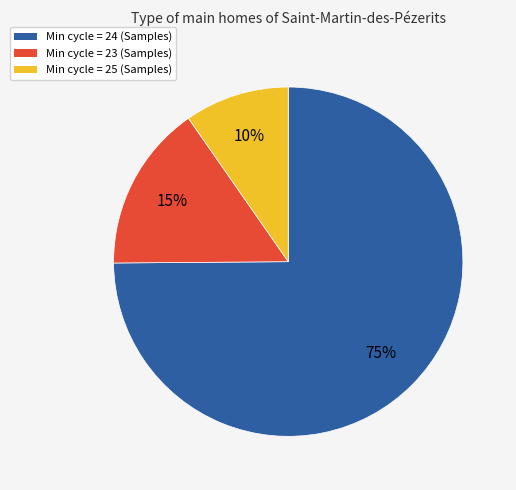

Which category has the smallest portion of the pie?

Min cycle = 25 (Samples)